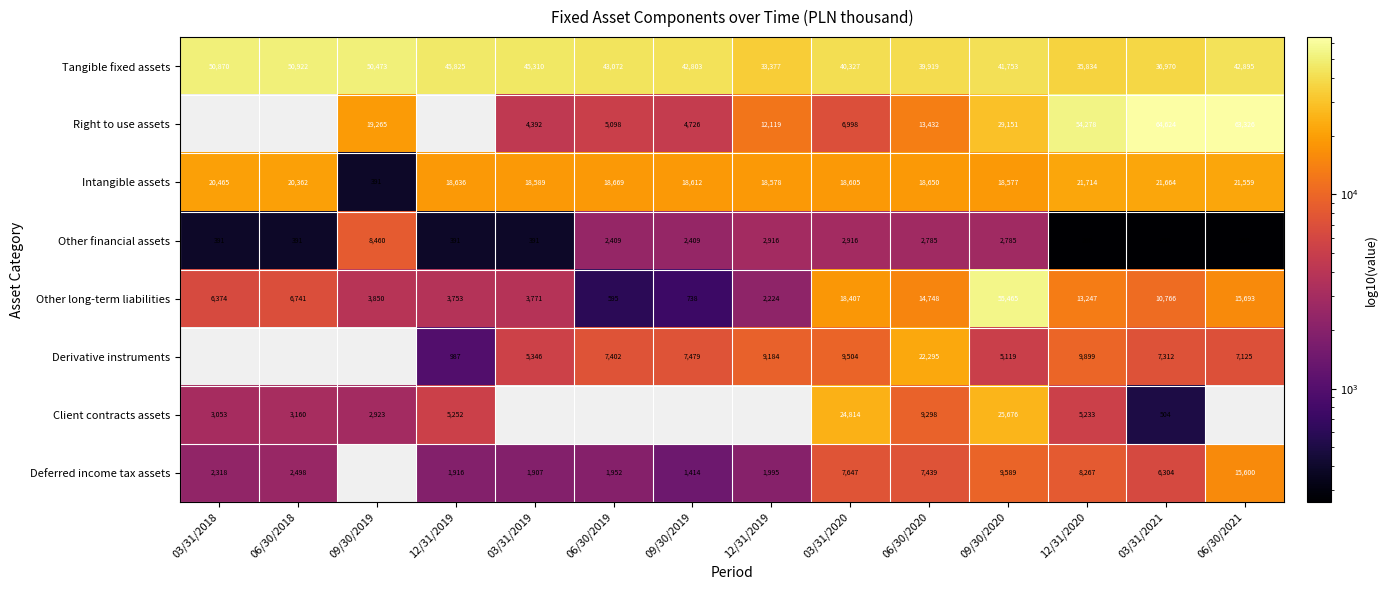

True or false: Deferred income tax assets has a value of 1414.0 at 09/30/2019.

True